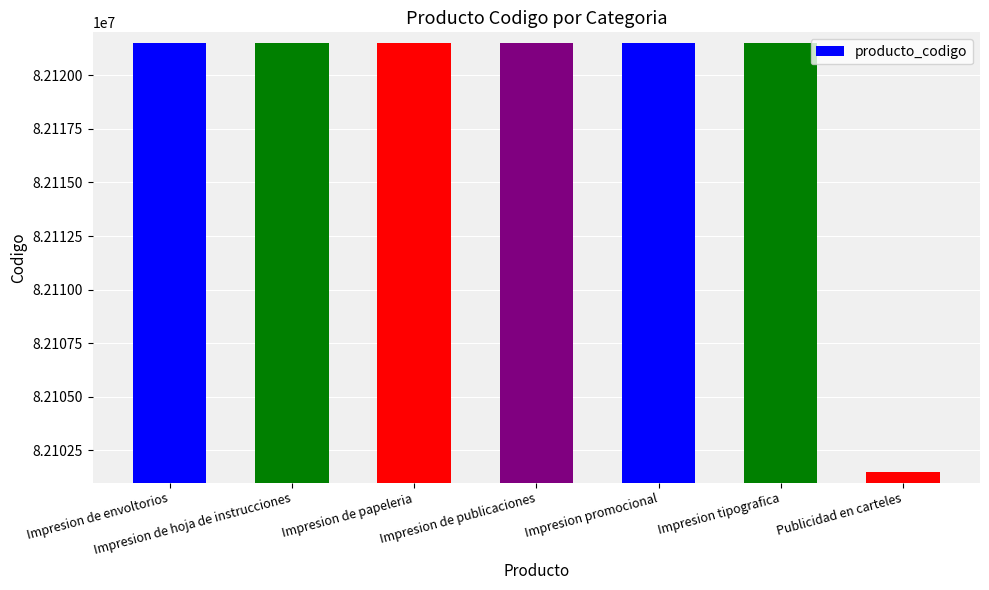

What is the label of the 4th bar from the left?

Impresion de publicaciones